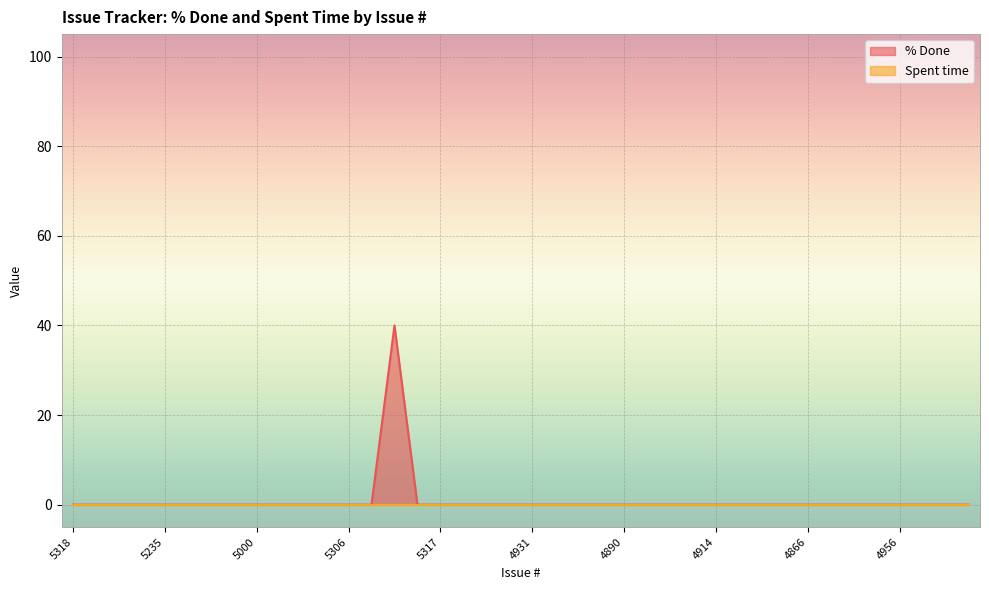

Does the chart display data point markers on the line(s)?

No